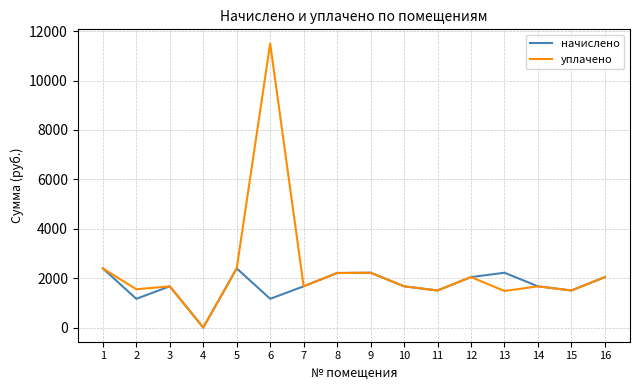

True or false: начислено has a value of 1668.0 at 3.

True